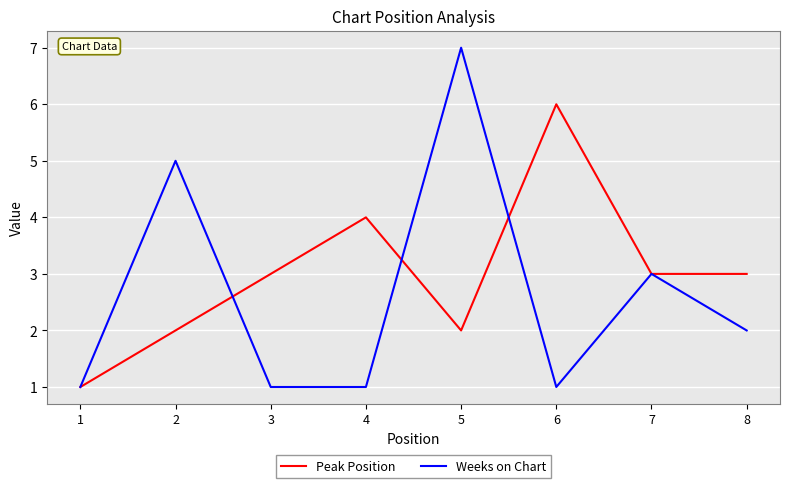

The Peak Position series shows 2 at 5. True or false?

True